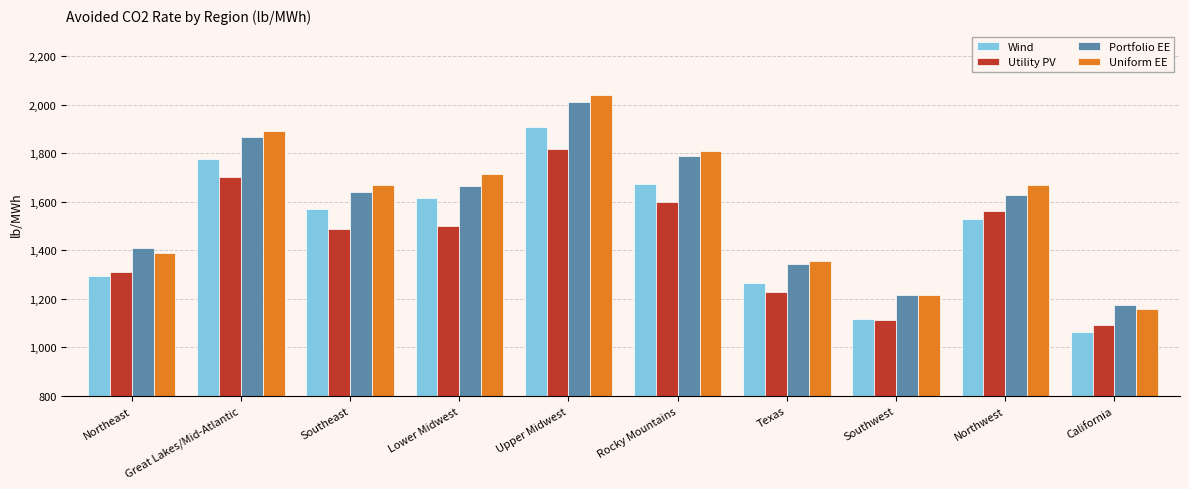

What is the sum of all Utility PV values?

14404.8